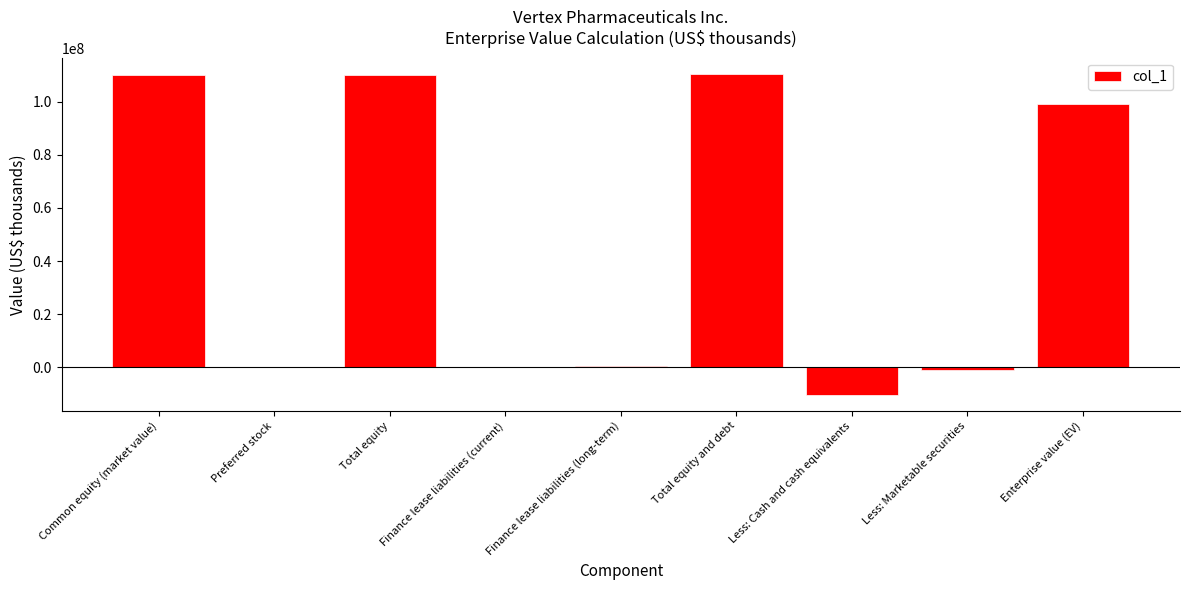

Is it true that the value at Total equity and debt is 110540739?

True